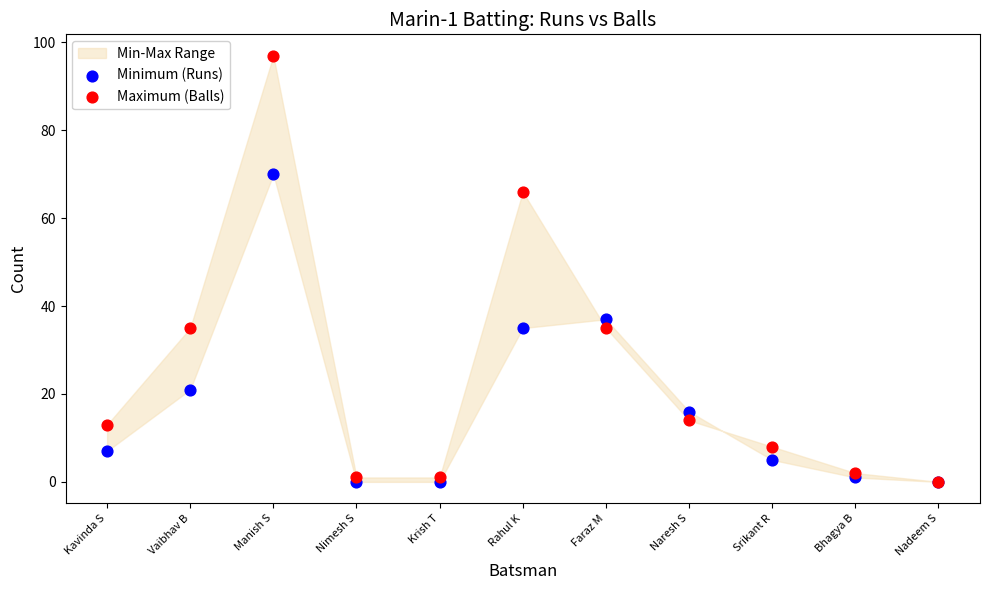

In the Maximum (Balls) series, what Y value is closest to 48?

35